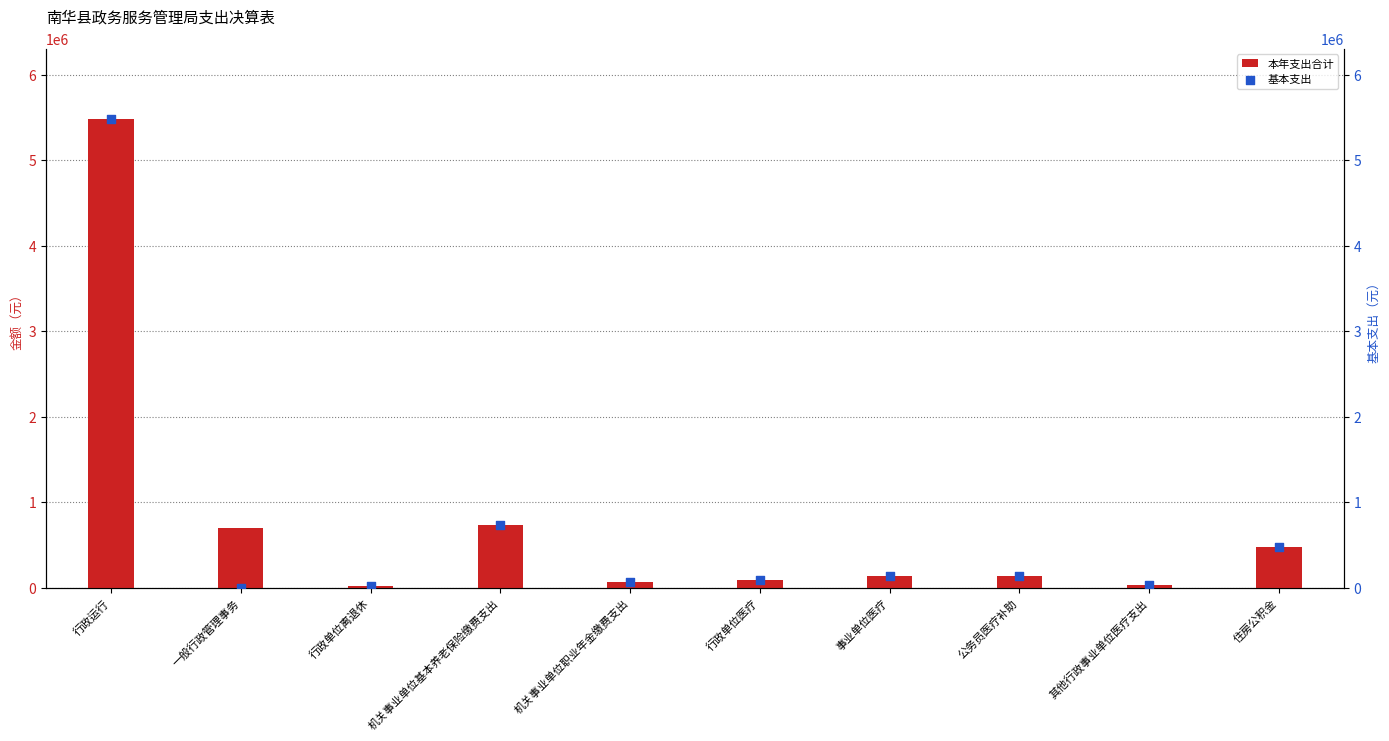

At how many categories does at least one series exceed 2685991?

1